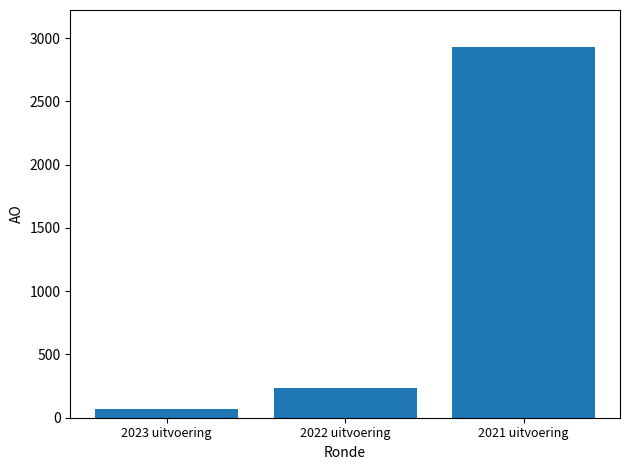

What is the ratio of the value at 2023 uitvoering to the value at 2022 uitvoering?

0.3